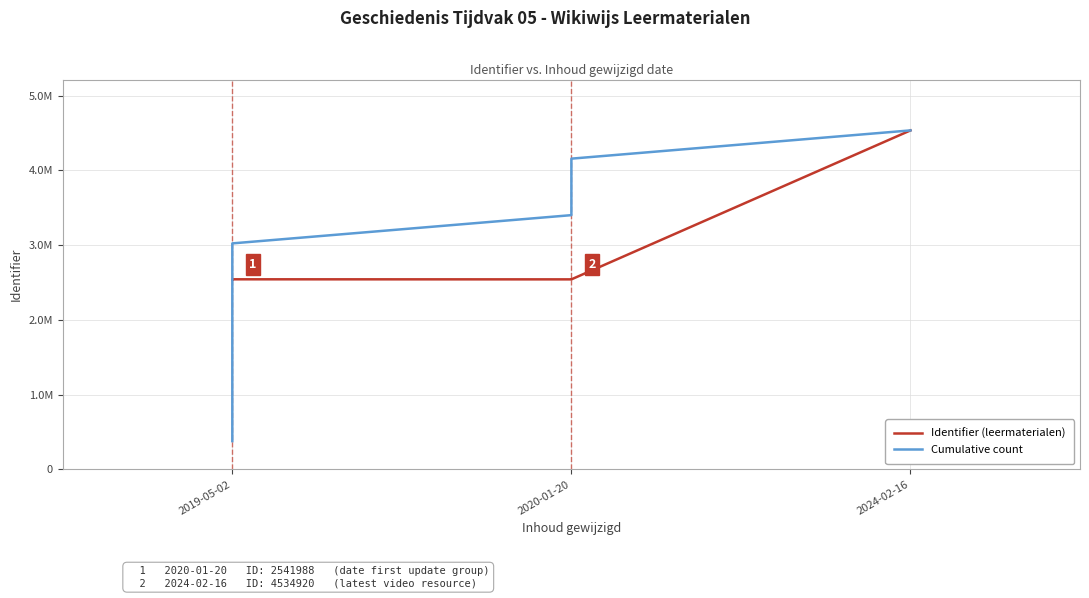

How many times do Cumulative count and Identifier (leermaterialen) cross each other?

1